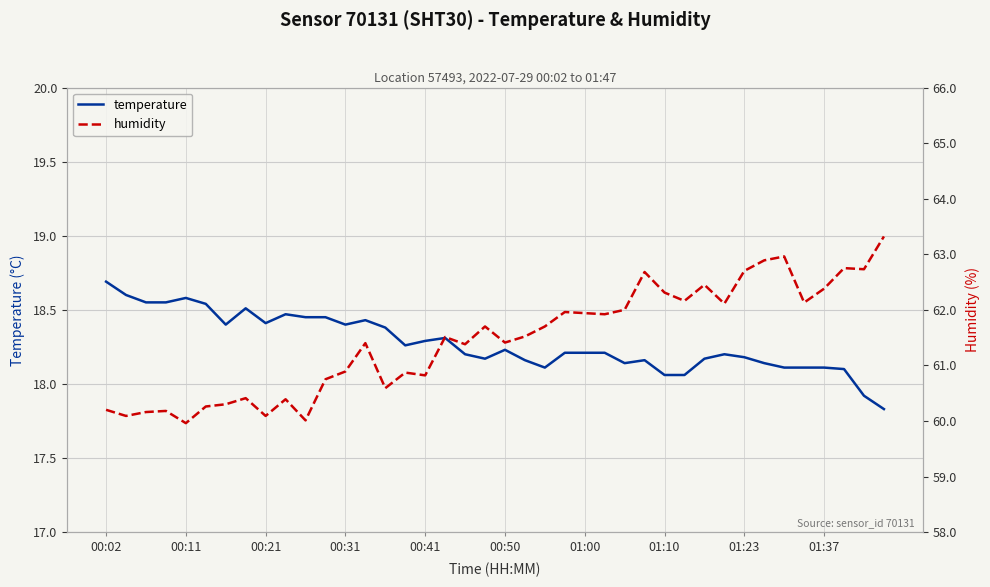

Where does the humidity series first go above 61?

13